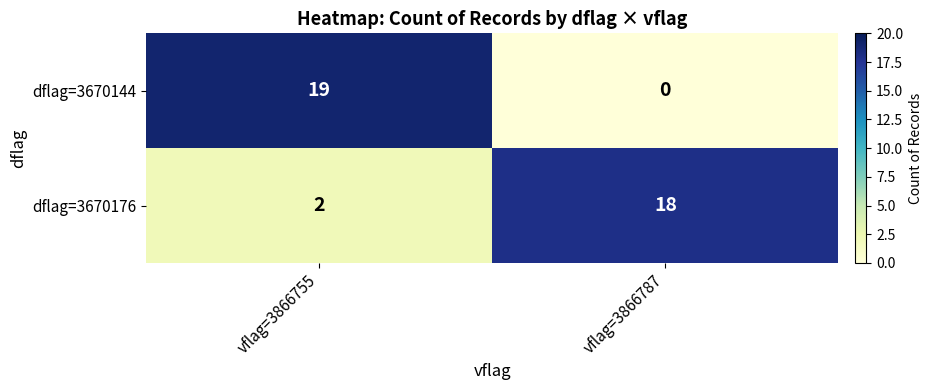

At vflag=3866755, list the series in order from smallest to largest.

dflag=3670176, dflag=3670144